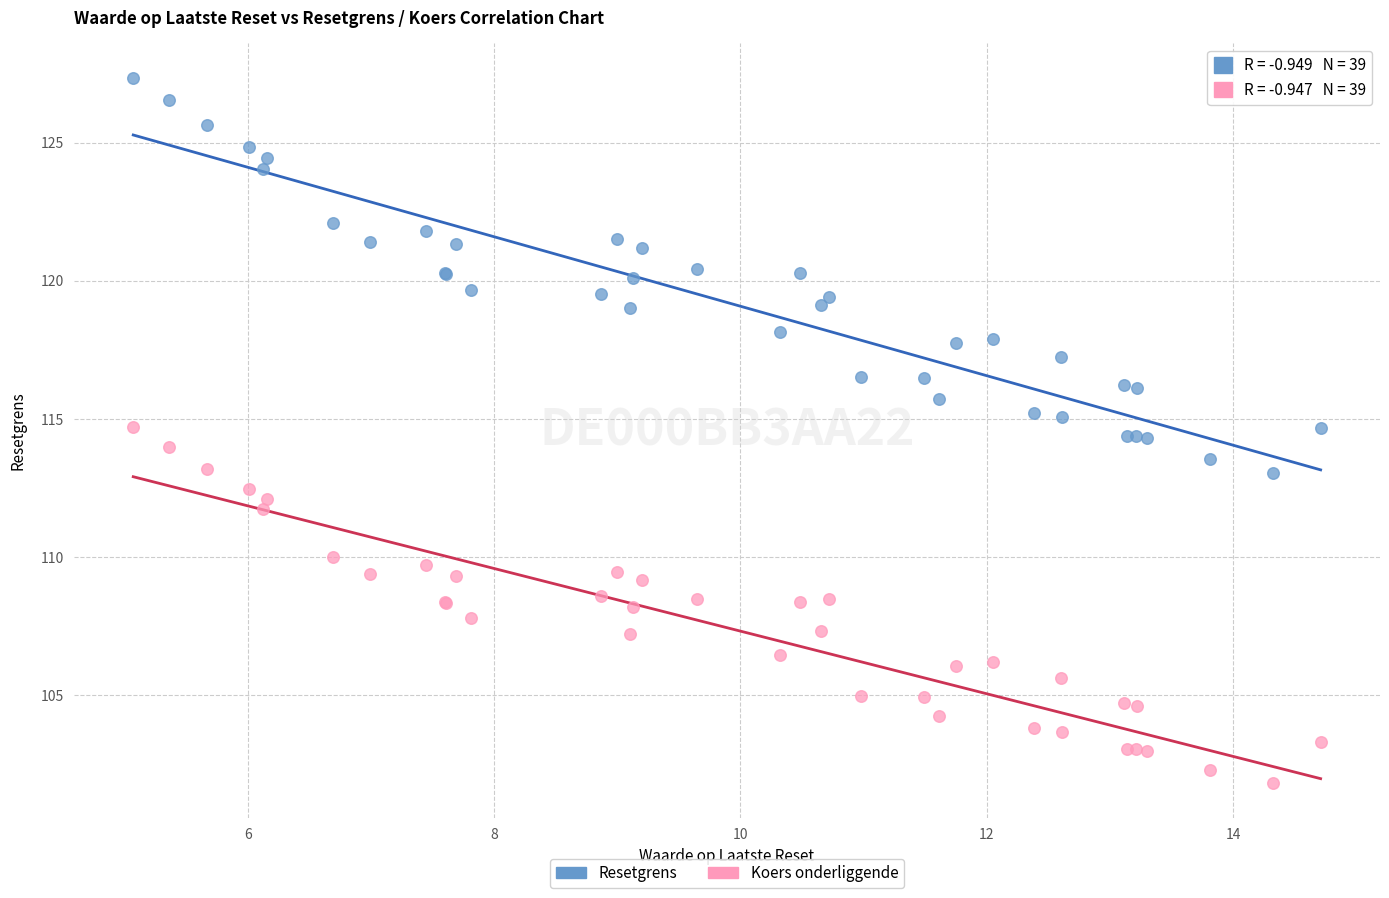

Which series contains the highest Y value?

Resetgrens